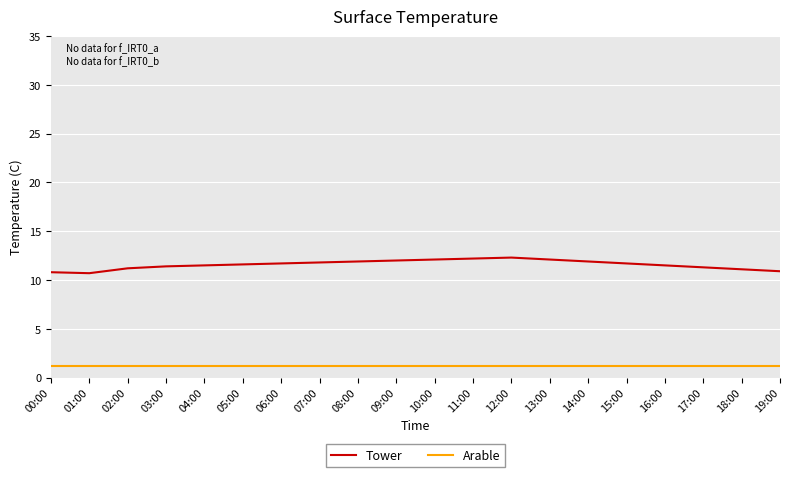

Count the number of data series in this chart.

2